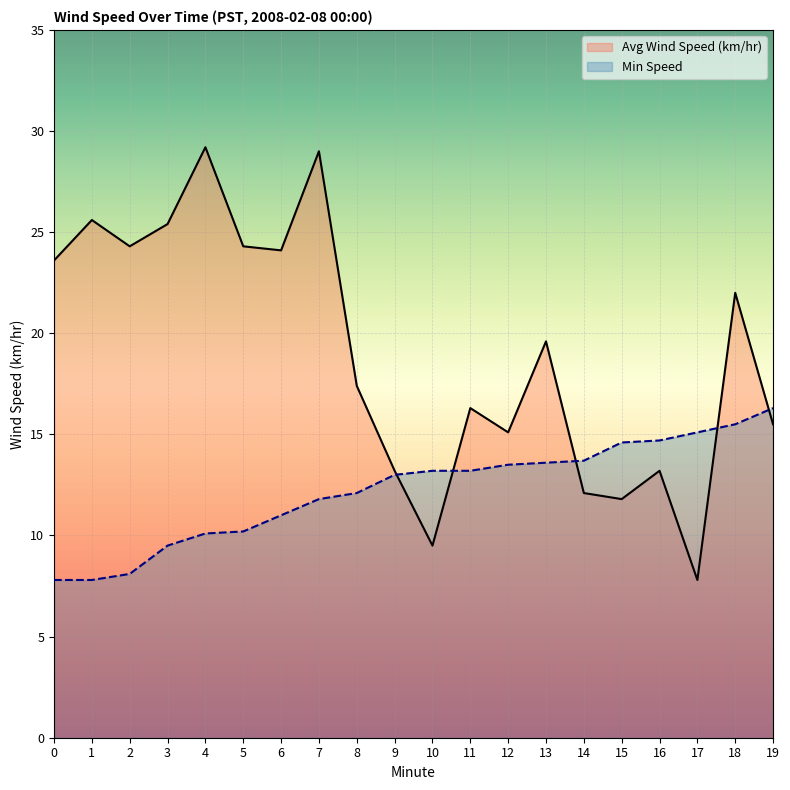

How many lines are shown in the chart?

2